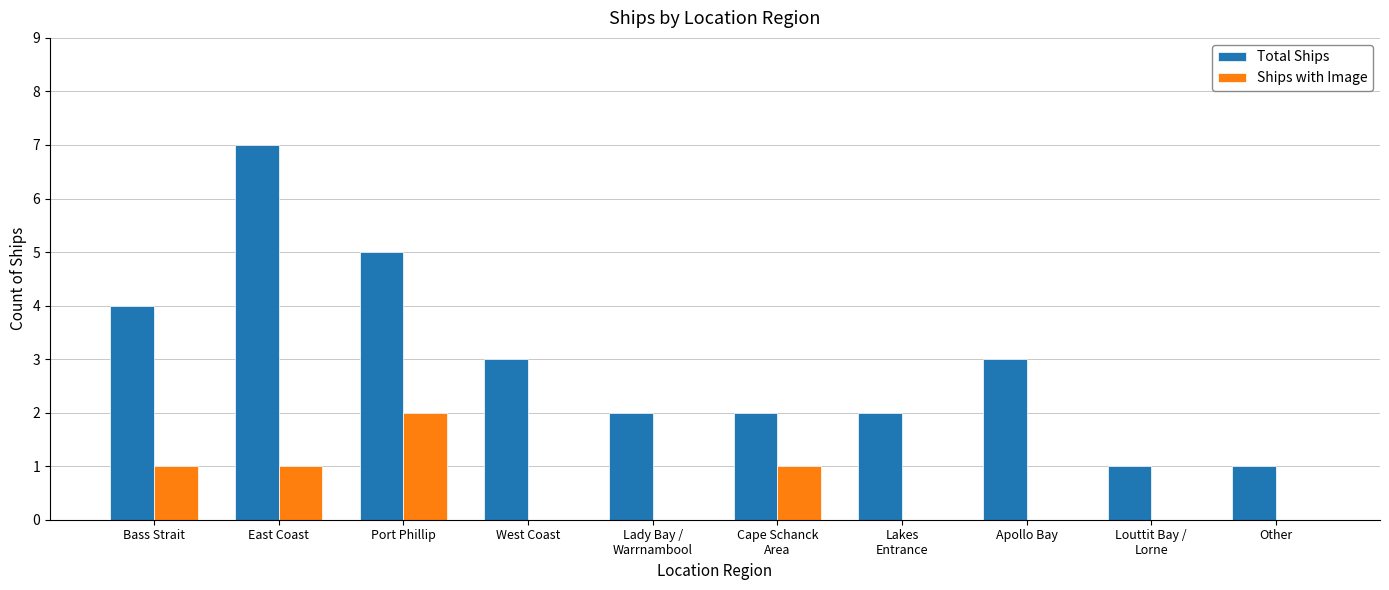

Reading right to left, extract all data points from this chart.

Total Ships: Other=1	Louttit Bay /
Lorne=1	Apollo Bay=3	Lakes
Entrance=2	Cape Schanck
Area=2	Lady Bay /
Warrnambool=2	West Coast=3	Port Phillip=5	East Coast=7	Bass Strait=4
Ships with Image: Other=0	Louttit Bay /
Lorne=0	Apollo Bay=0	Lakes
Entrance=0	Cape Schanck
Area=1	Lady Bay /
Warrnambool=0	West Coast=0	Port Phillip=2	East Coast=1	Bass Strait=1